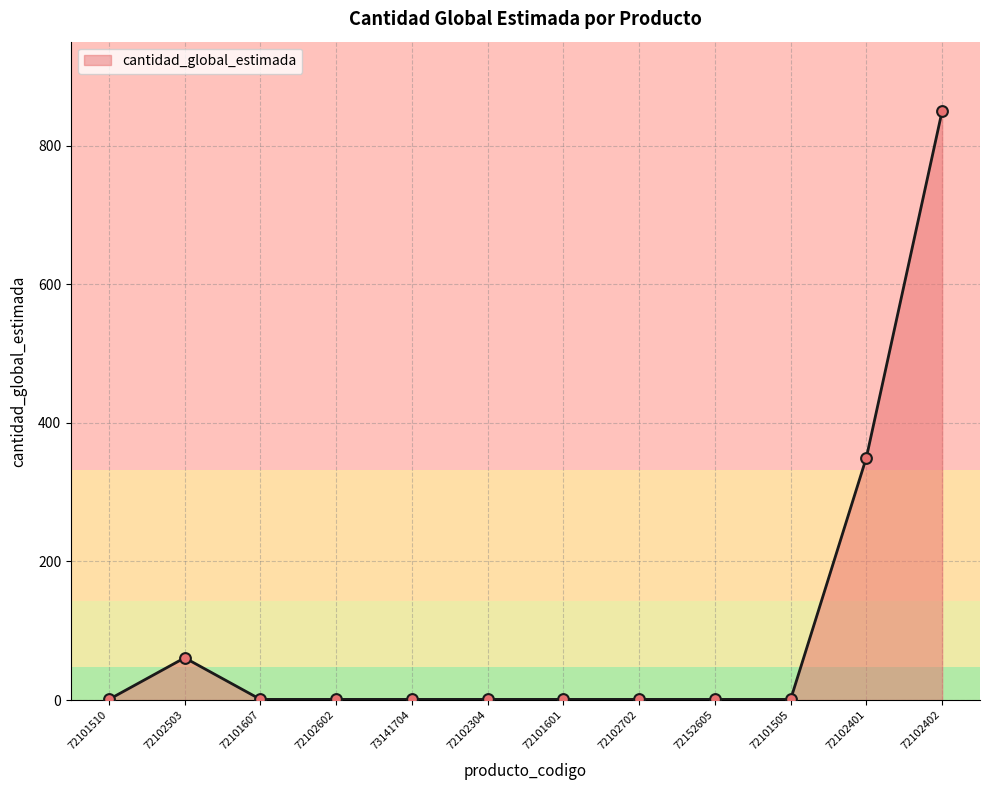

Approximately how many times larger is the value at 72101601 compared to 72101607?

1.0